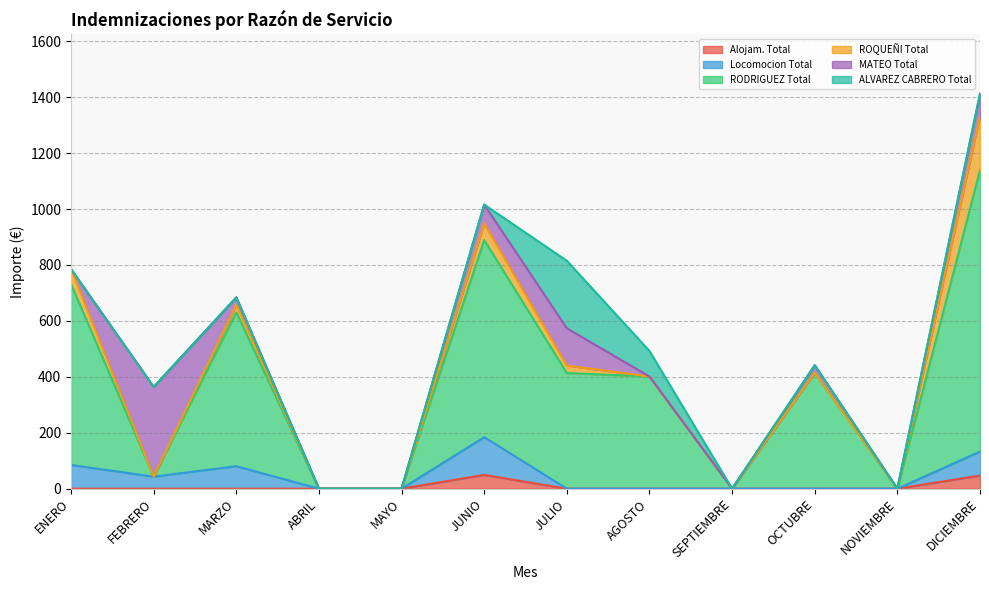

Reading right to left, what are all the values shown in this chart?

Alojam. Total: 46.9	0.0	0.0	0.0	0.0	0.0	49.3	0.0	0.0	0.0	0.0	0.0
Locomocion Total: 85.8	0.0	0.0	0.0	0.0	0.0	134.8	0.0	0.0	80.5	43.0	84.8
RODRIGUEZ Total: 1006.3	0.0	414.8	0.0	401.1	413.6	705.2	0.0	0.0	550.3	0.0	647.2
ROQUEÑI Total: 193.5	0.0	0.0	0.0	0.0	26.7	59.3	0.0	0.0	26.7	0.0	53.3
MATEO Total: 80.0	0.0	26.7	0.0	0.0	133.3	67.3	0.0	0.0	26.7	321.0	0.0
ALVAREZ CABRERO Total: 0.0	0.0	0.0	0.0	91.3	241.4	0.0	0.0	0.0	0.0	0.0	0.0